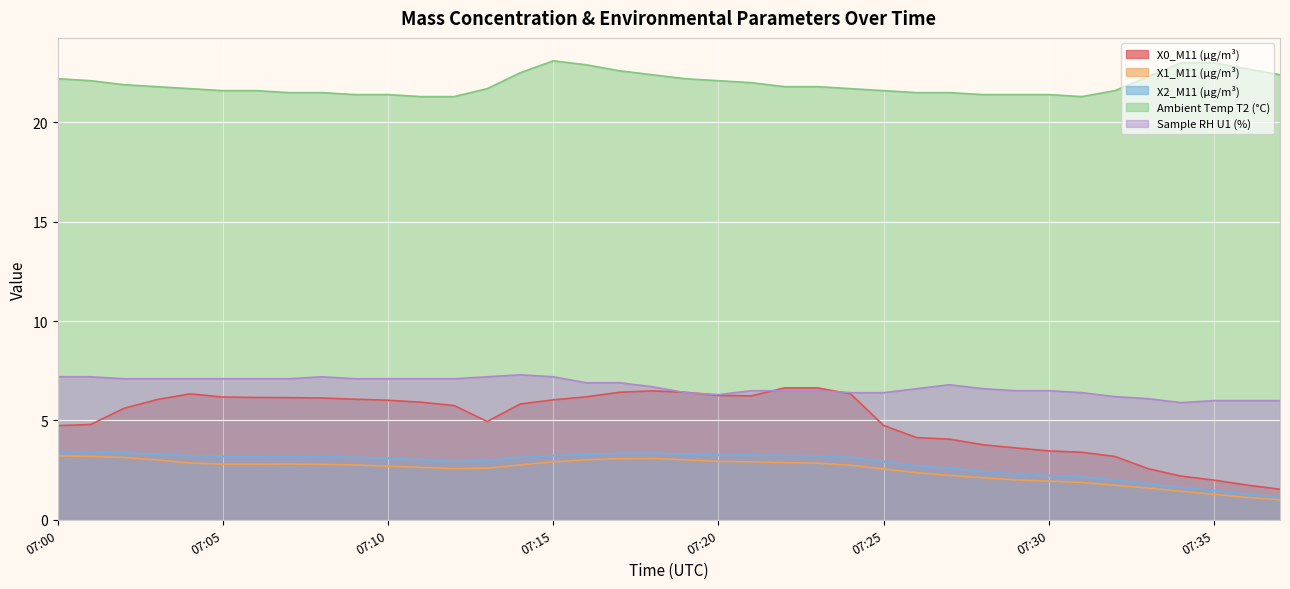

At 07:28, list the series in order from smallest to largest.

X1_M11 (μg/m³), X2_M11 (μg/m³), X0_M11 (μg/m³), Sample RH U1 (%), Ambient Temp T2 (°C)